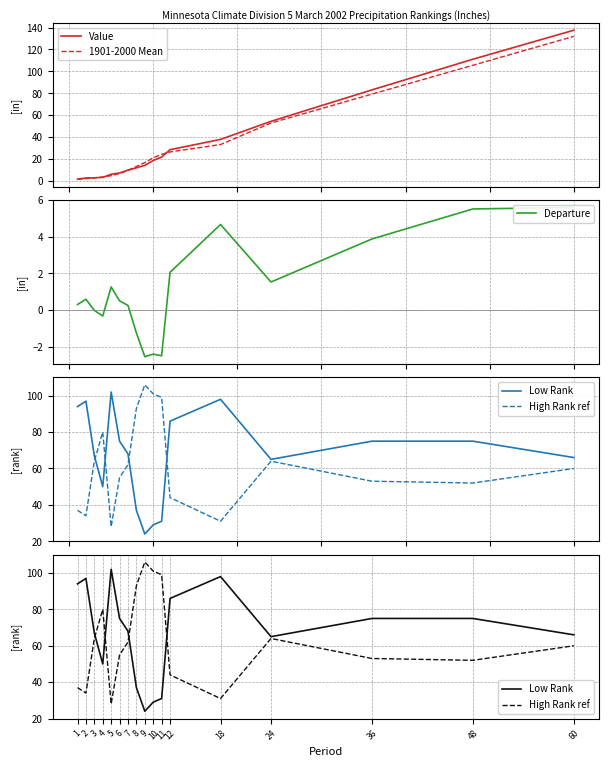

What is the sum of the 1901-2000 Mean values at 9 and 10?

37.7